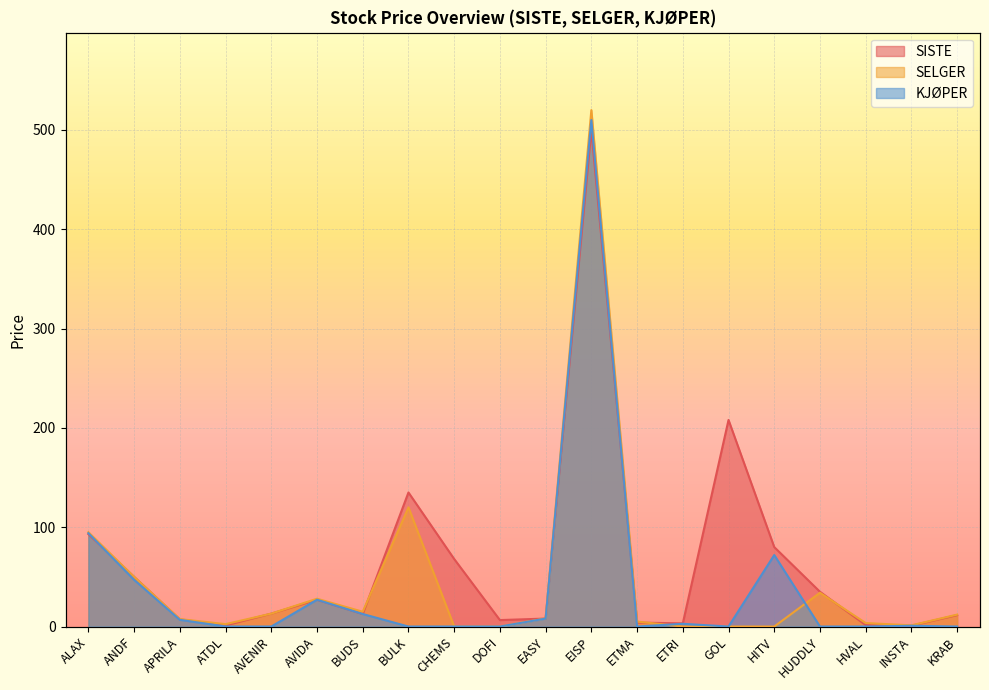

What position from the left is EASY?

11